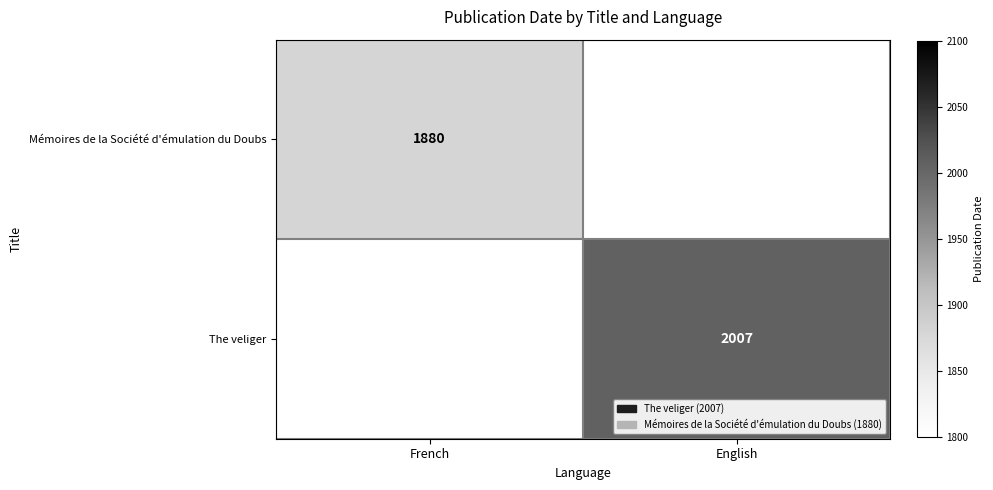

At which category does the chart reach its minimum across all series?

French